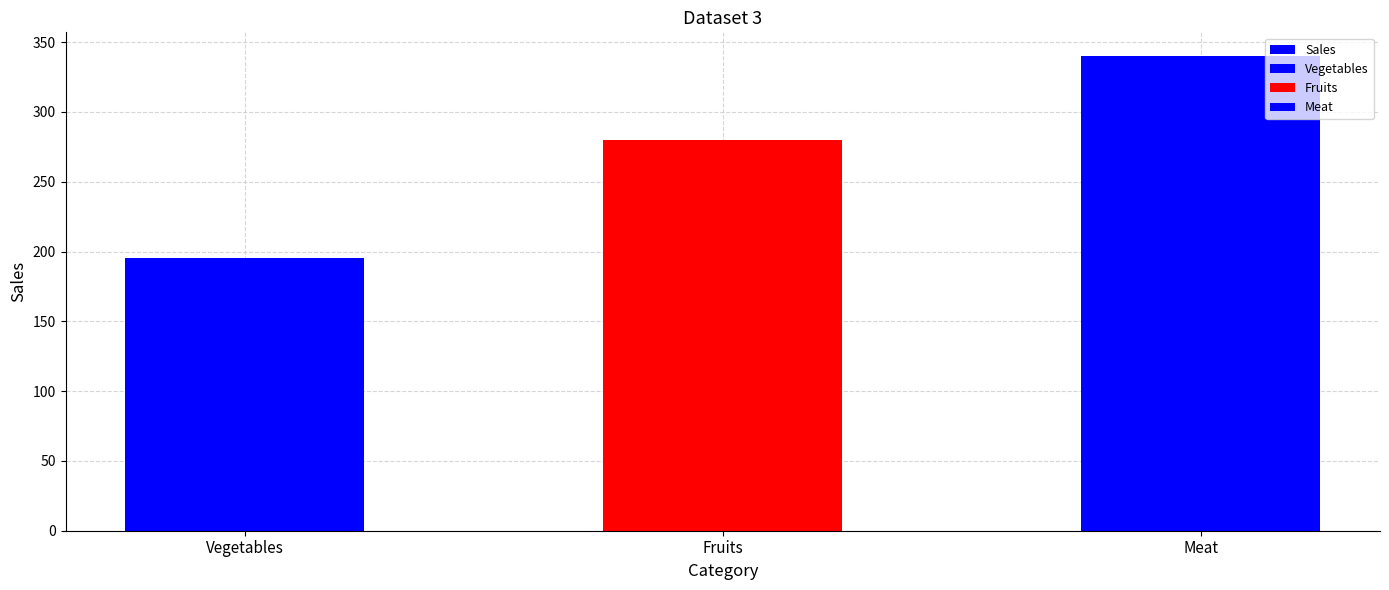

What is the change in value from Vegetables to Fruits?

+85